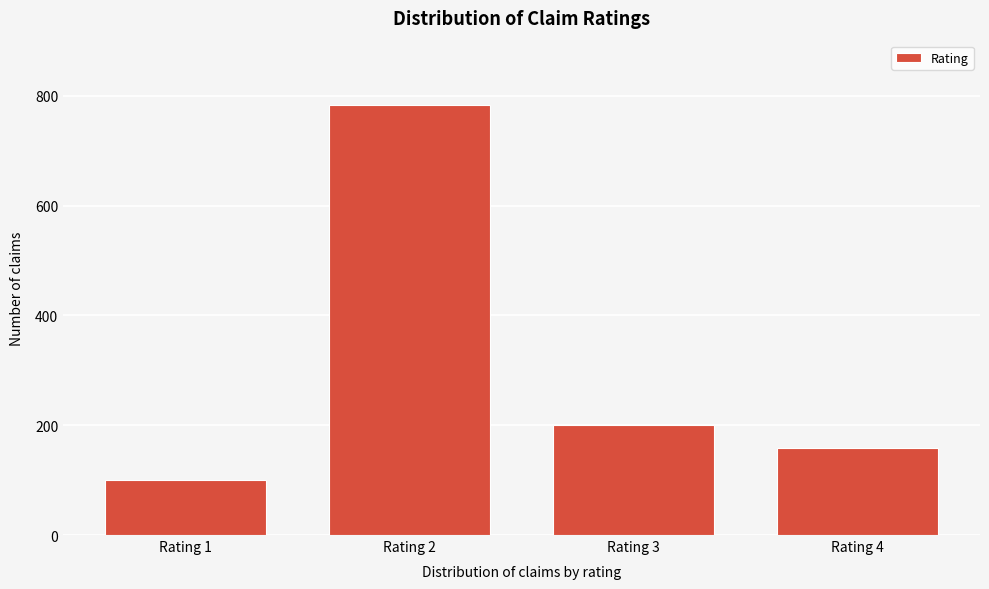

Reading left to right, extract all data points from this chart.

100	783	200	159